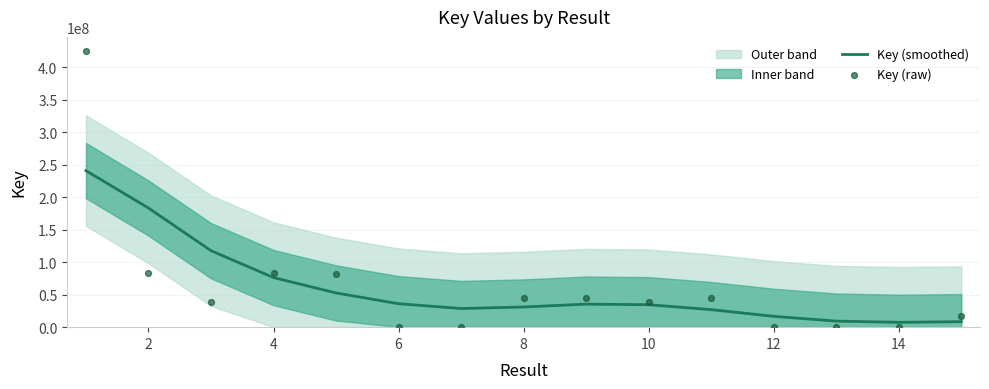

Which series has the largest Y range (max minus min)?

Key (raw)